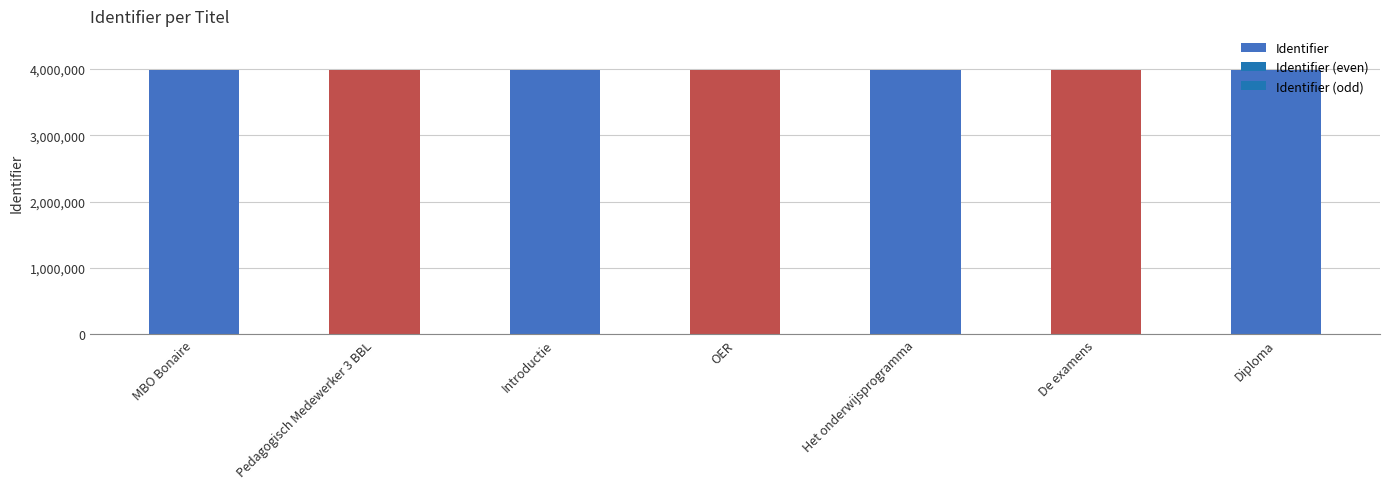

What is the ratio of the value at Pedagogisch Medewerker 3 BBL to the value at Het onderwijsprogramma?

1.0